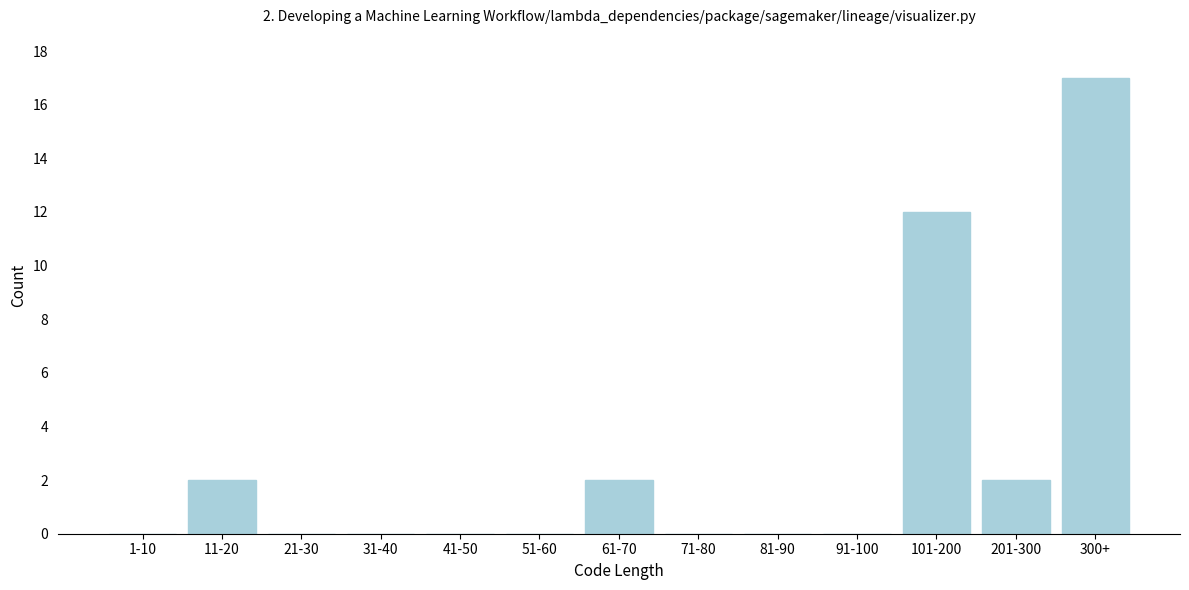

Reading left to right, list all the values displayed in this chart.

1-10=0	11-20=2	21-30=0	31-40=0	41-50=0	51-60=0	61-70=2	71-80=0	81-90=0	91-100=0	101-200=12	201-300=2	300+=17